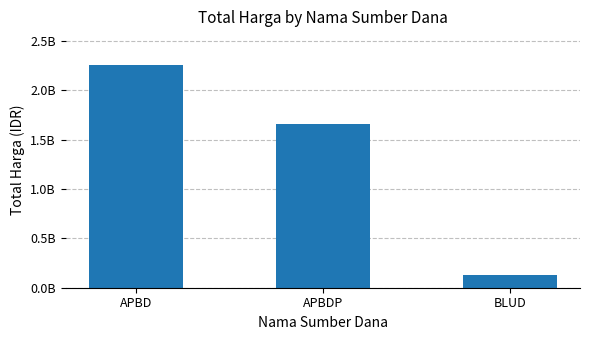

What is the label of the 2nd bar from the left?

APBDP